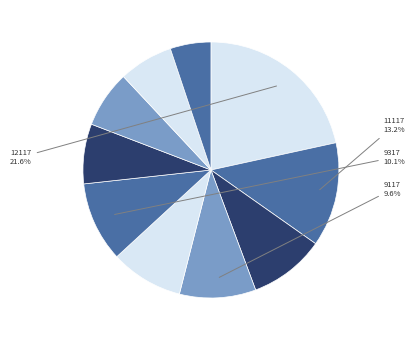

Which slice is the smallest?

3117